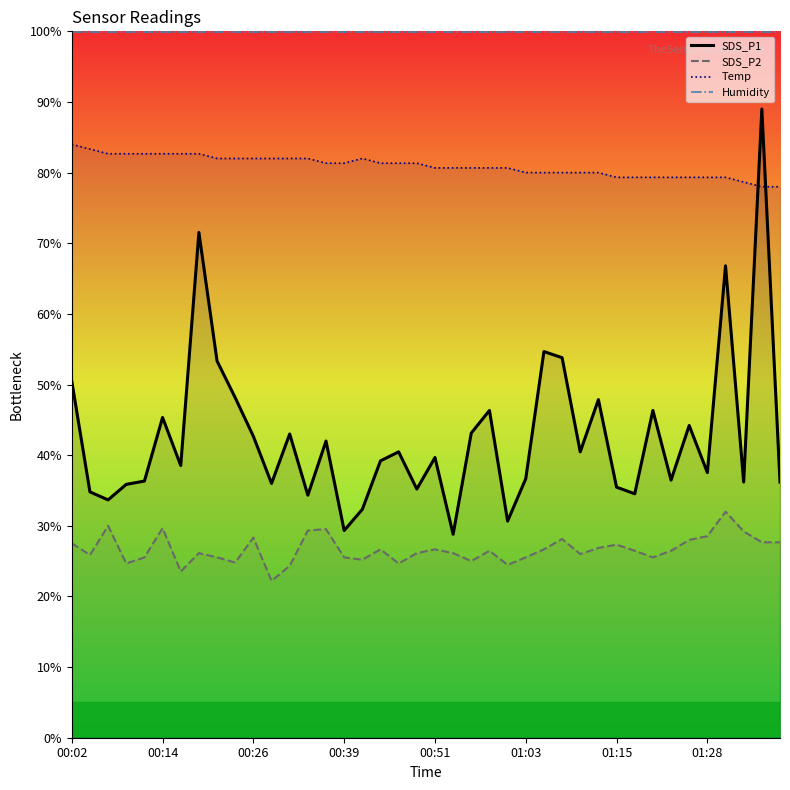

How many values in the SDS_P1 series exceed 39?

21